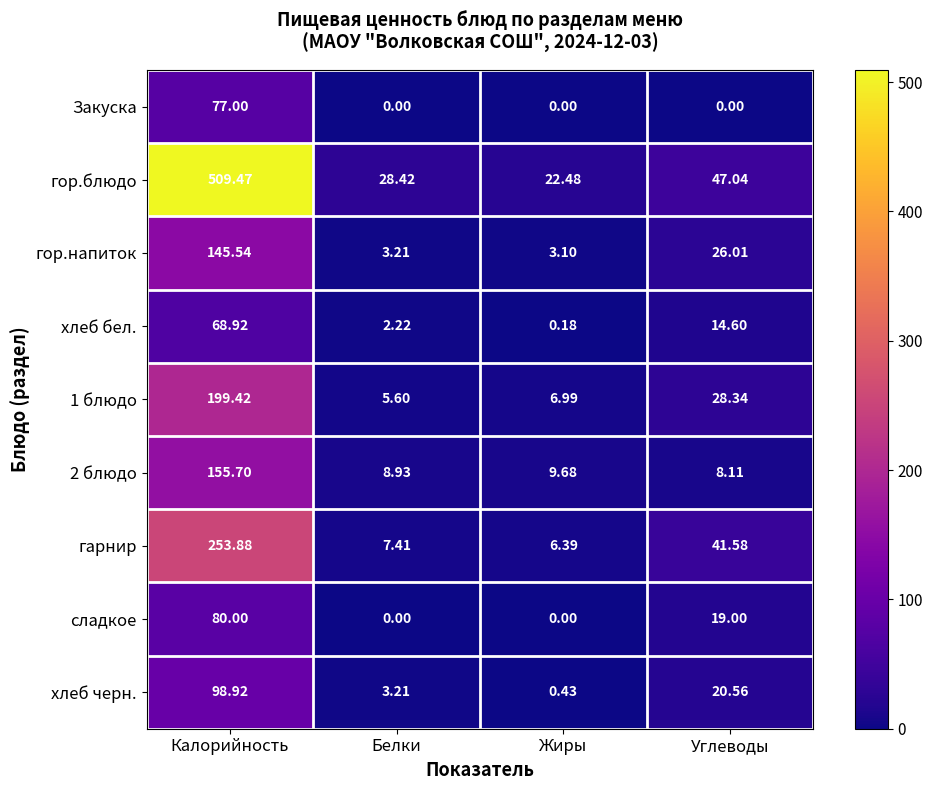

At which label does гарнир reach its minimum?

Жиры